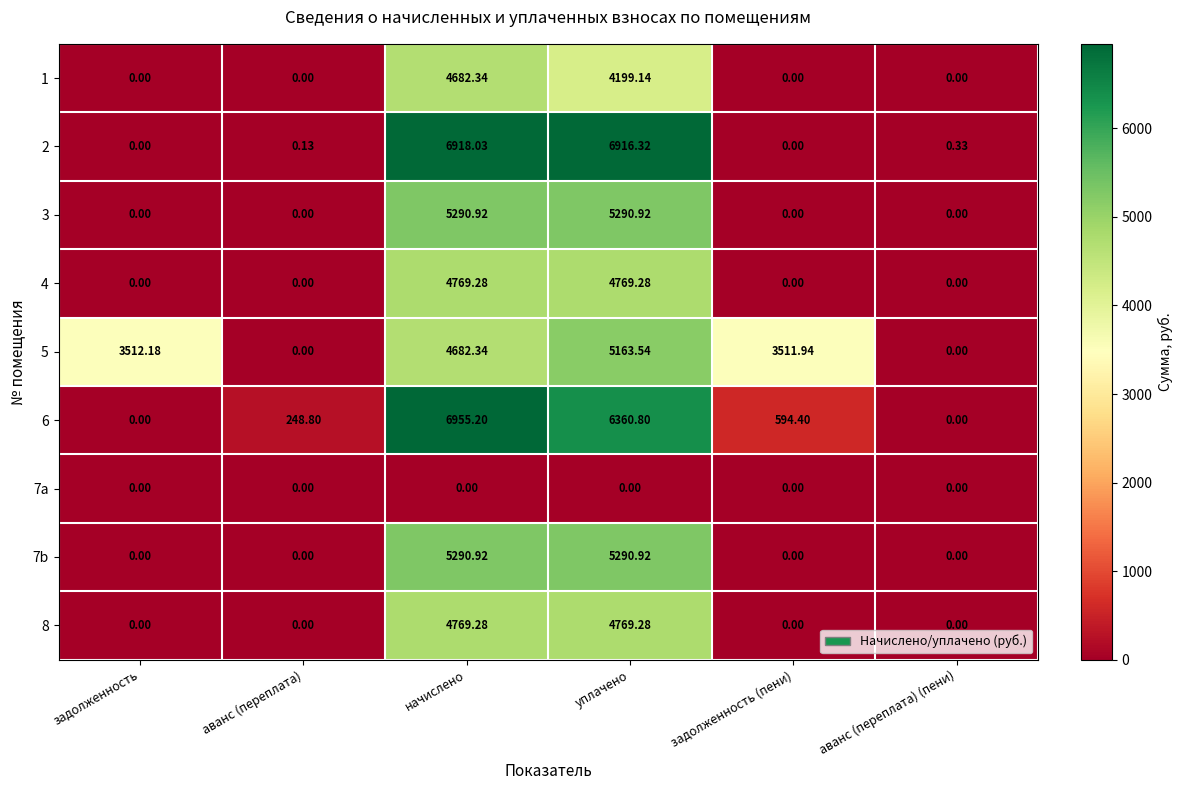

At which category does the chart reach its peak across all series?

начислено